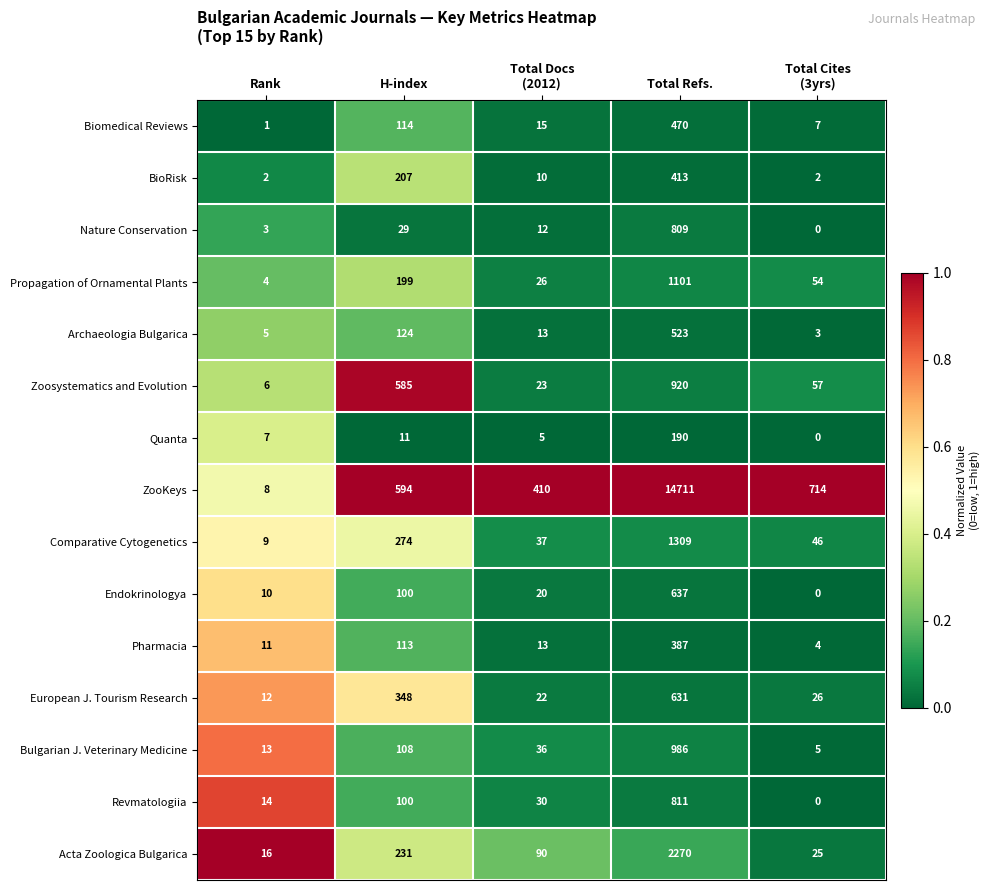

Which series has the largest total across all categories?

ZooKeys